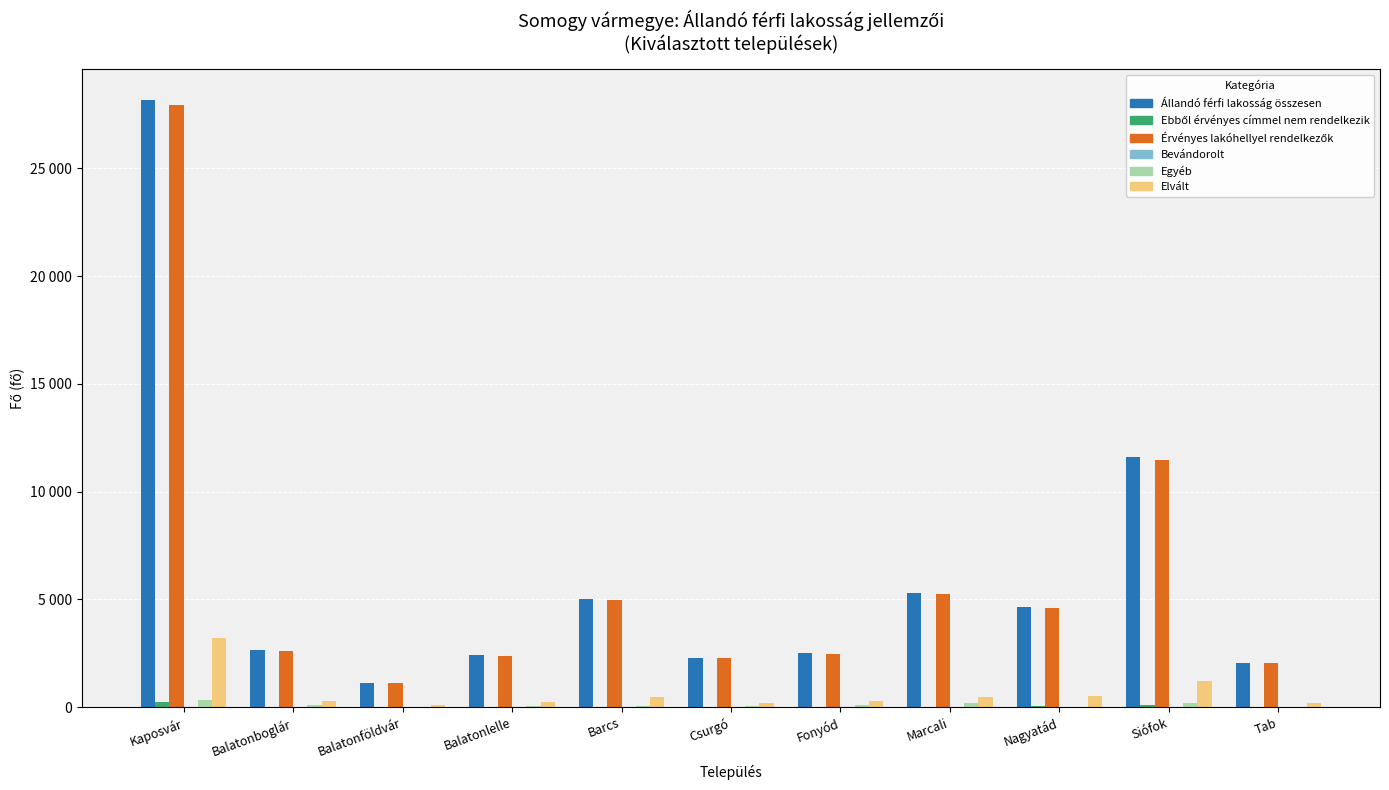

Is it true that Állandó férfi lakosság összesen equals 1124 at Balatonföldvár?

True